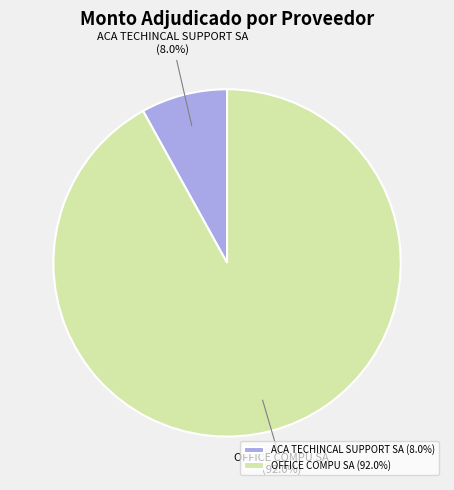

Which slice is the smallest?

ACA TECHINCAL SUPPORT SA